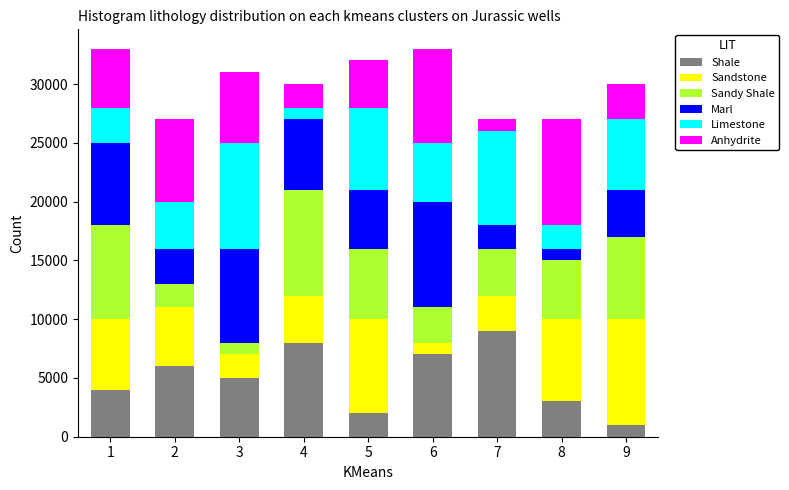

What is the total value across all series at 7?

27000